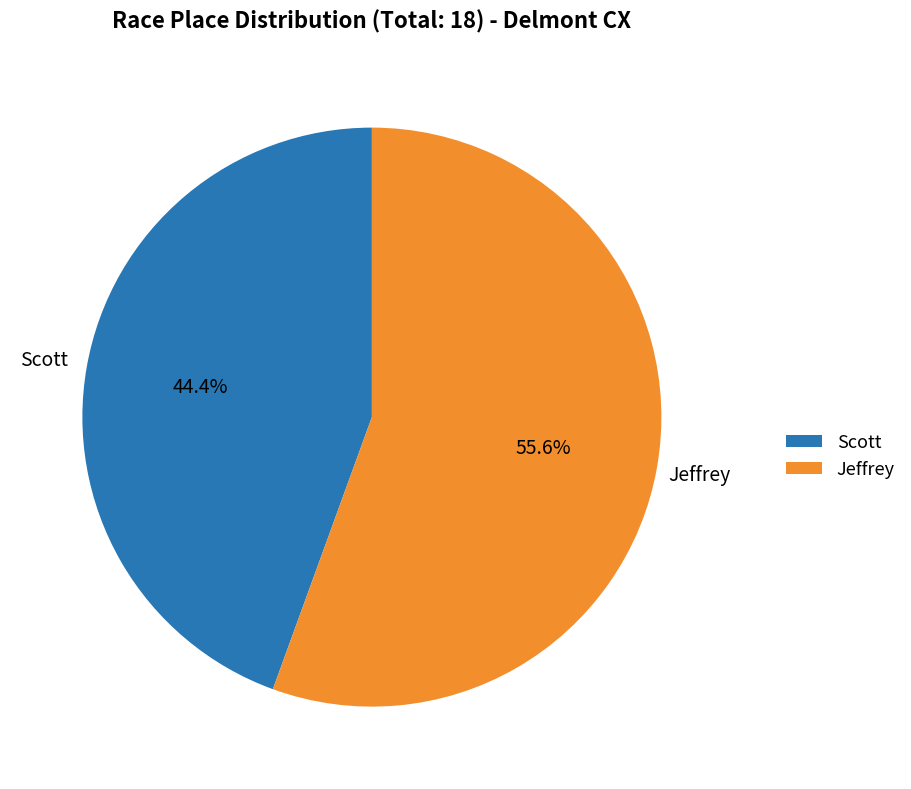

To the nearest percent, what portion does Scott represent?

44%